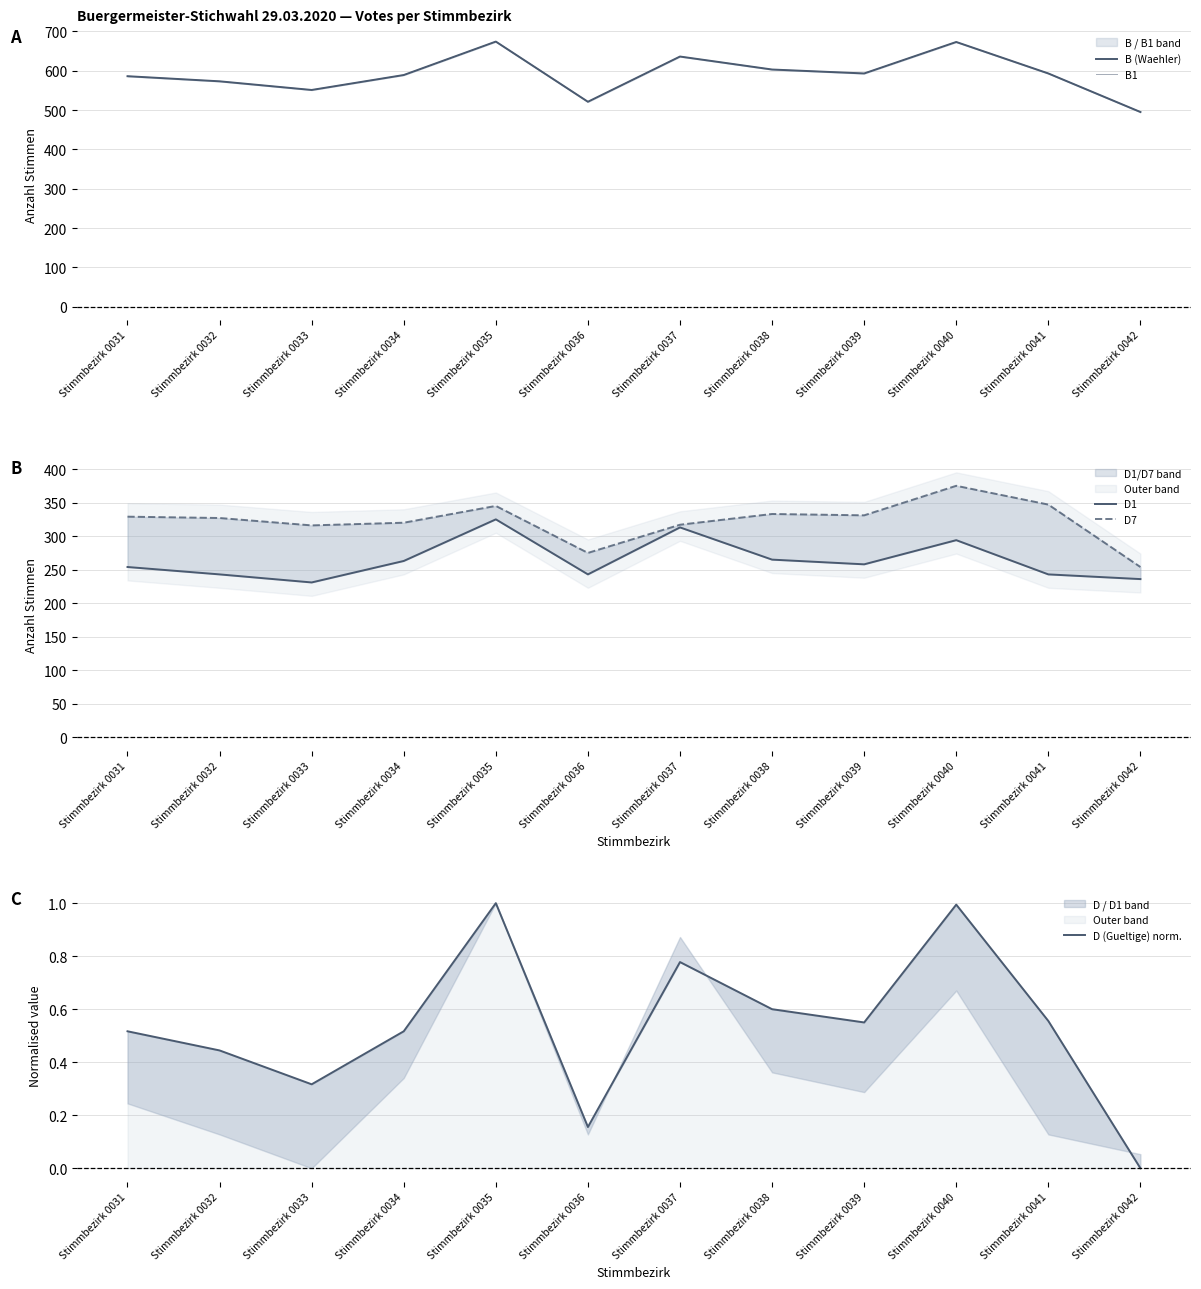

True or false: D1 and D7 intersect in this chart.

False